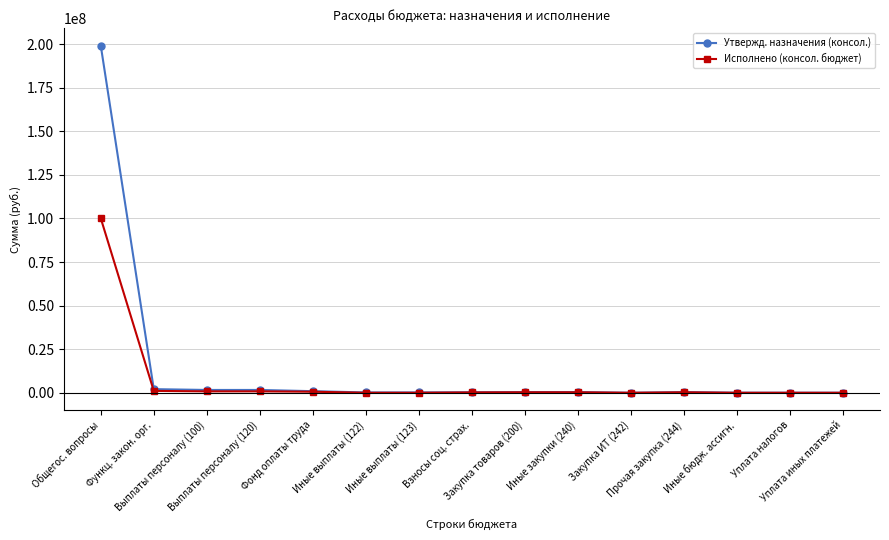

What is the label of the 6th point from the right?

Иные закупки (240)